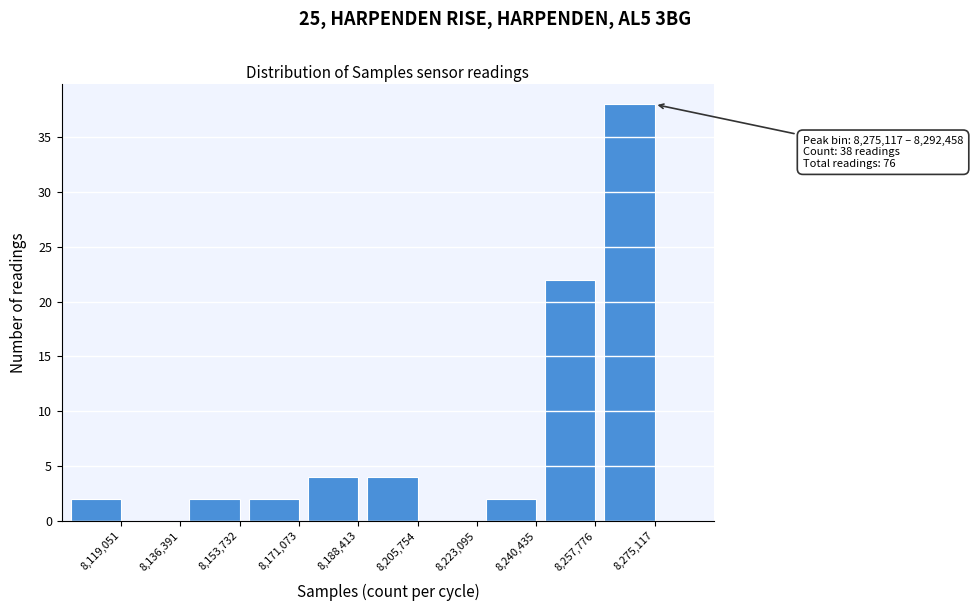

Reading left to right, what are all the values shown in this chart?

8,119,051=2	8,136,391=0	8,153,732=2	8,171,073=2	8,188,413=4	8,205,754=4	8,223,095=0	8,240,435=2	8,257,776=22	8,275,117=38